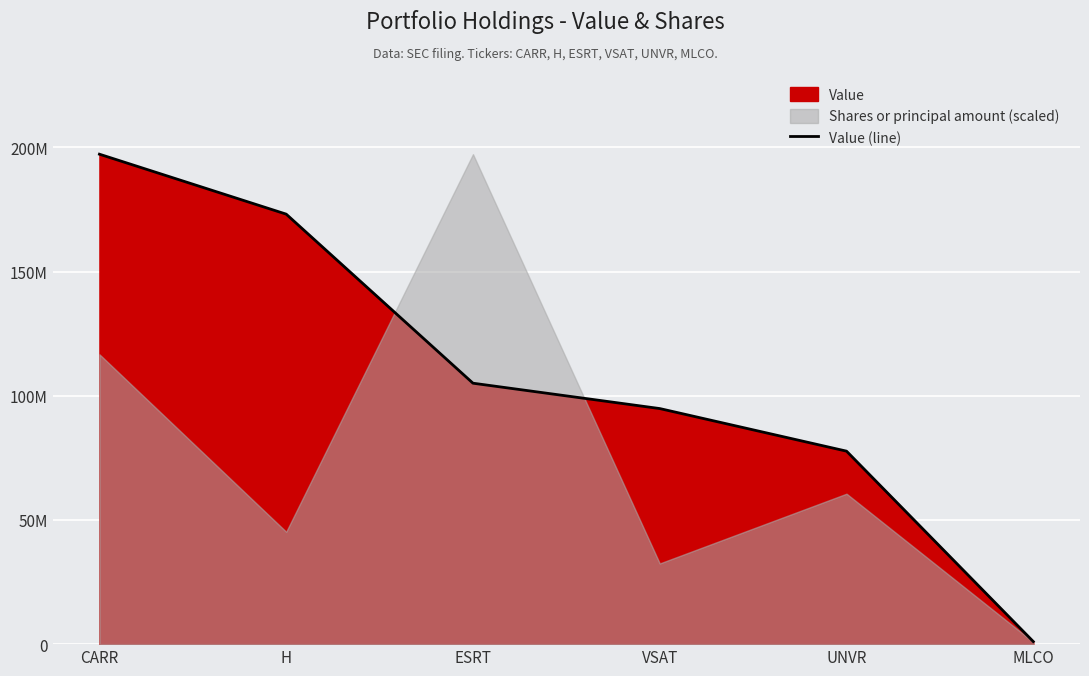

Reading right to left, what are all the values shown in this chart?

MLCO=1036000	UNVR=77690000	VSAT=94837000	ESRT=105046000	H=173106000	CARR=197241000